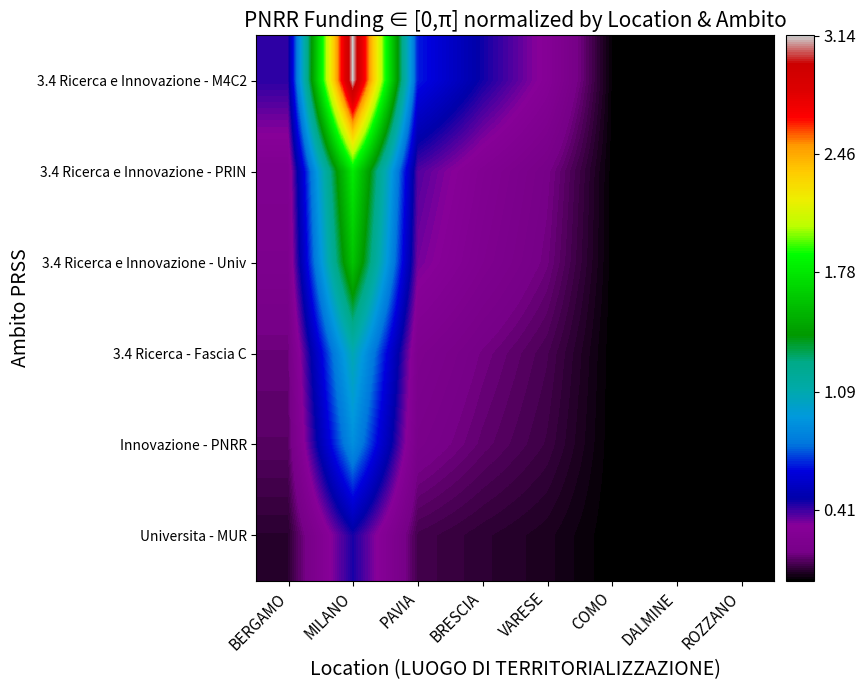

Reading right to left, what are all the values shown in this chart?

3.4 Ricerca e Innovazione - M4C2: ROZZANO=0.0	DALMINE=0.0	COMO=0.0	VARESE=0.3	BRESCIA=0.5	PAVIA=0.7	MILANO=3.1	BERGAMO=0.4
3.4 Ricerca e Innovazione - PRIN: ROZZANO=0.0	DALMINE=0.0	COMO=0.0	VARESE=0.2	BRESCIA=0.3	PAVIA=0.4	MILANO=1.8	BERGAMO=0.2
3.4 Ricerca e Innovazione - Univ: ROZZANO=0.0	DALMINE=0.0	COMO=0.0	VARESE=0.2	BRESCIA=0.2	PAVIA=0.3	MILANO=1.6	BERGAMO=0.2
3.4 Ricerca - Fascia C: ROZZANO=0.0	DALMINE=0.0	COMO=0.0	VARESE=0.1	BRESCIA=0.2	PAVIA=0.2	MILANO=1.1	BERGAMO=0.1
Innovazione - PNRR: ROZZANO=0.0	DALMINE=0.0	COMO=0.0	VARESE=0.1	BRESCIA=0.1	PAVIA=0.2	MILANO=0.9	BERGAMO=0.1
Universita - MUR: ROZZANO=0.0	DALMINE=0.0	COMO=0.0	VARESE=0.0	BRESCIA=0.1	PAVIA=0.1	MILANO=0.4	BERGAMO=0.1